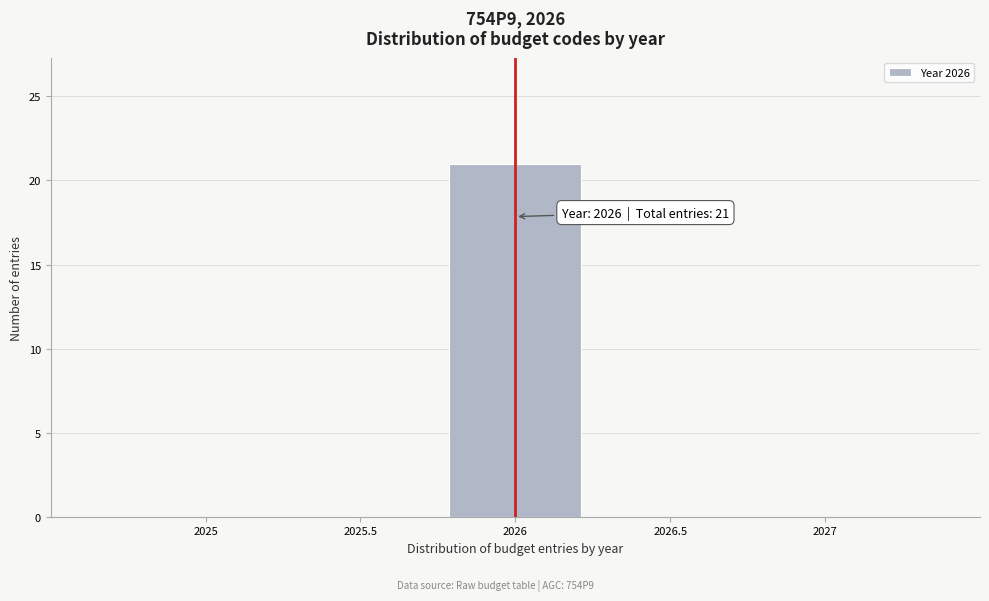

Over which range of the x-axis is the bar tallest?

2025.75 to 2026.25